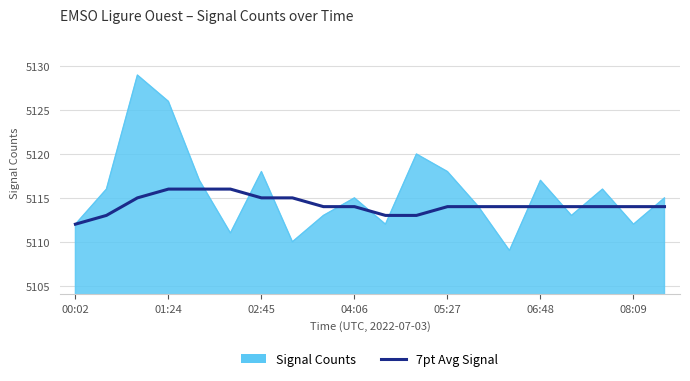

Which series has the largest total across all categories?

Signal Counts